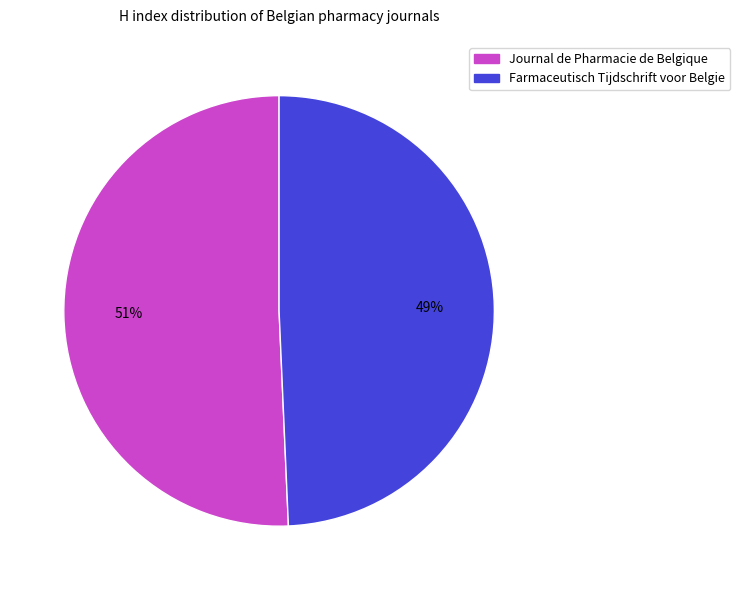

The Farmaceutisch Tijdschrift voor Belgie slice represents 49% of the pie. True or false?

True